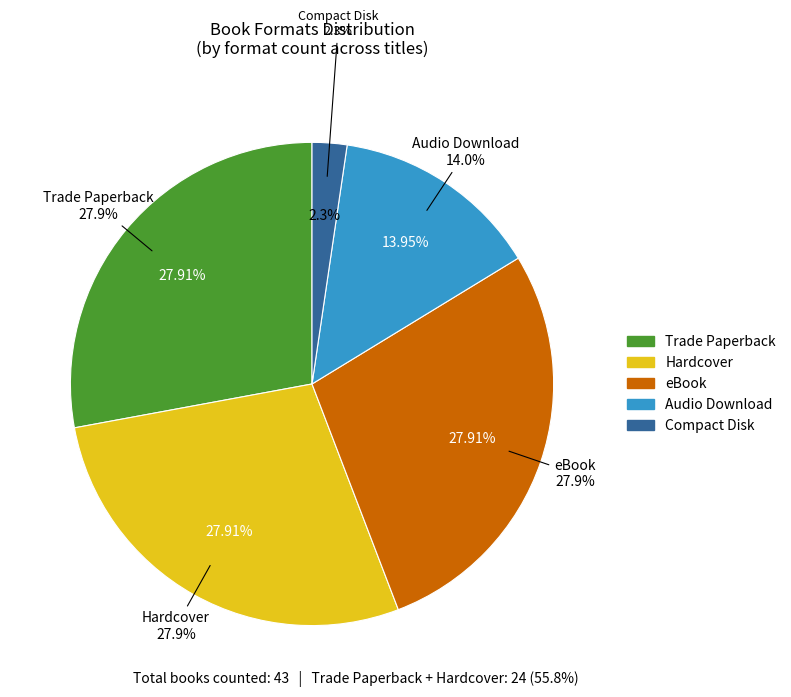

True or false: Audio Download accounts for 14% of the total.

True